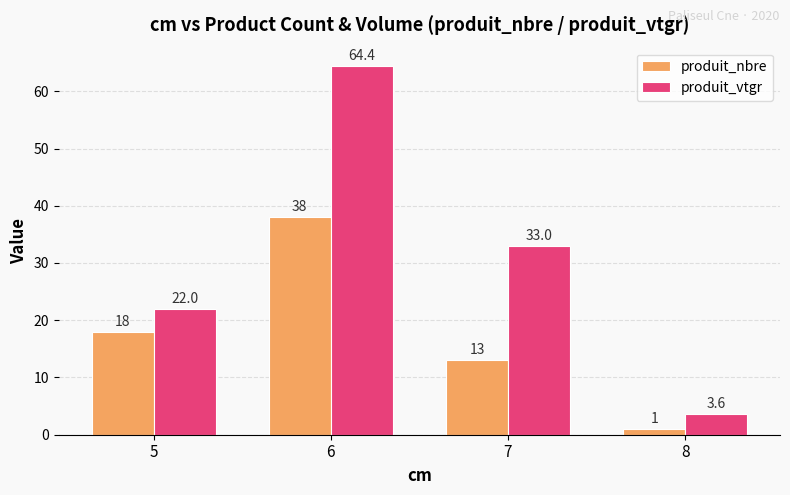

The produit_nbre series shows 18.0 at 5. True or false?

True